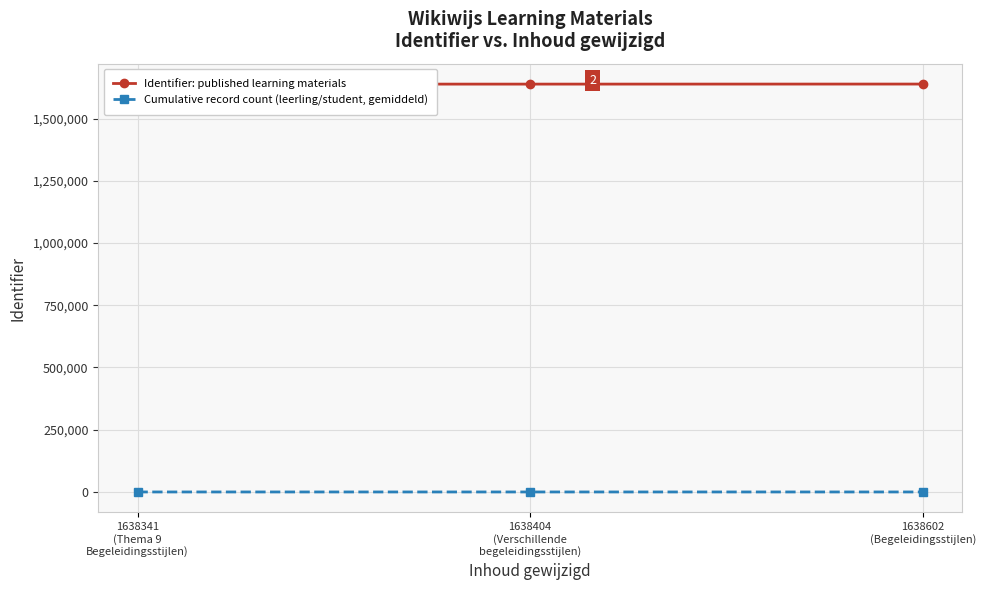

What is the label of the 1st point from the left?

1638341
(Thema 9
Begeleidingsstijlen)